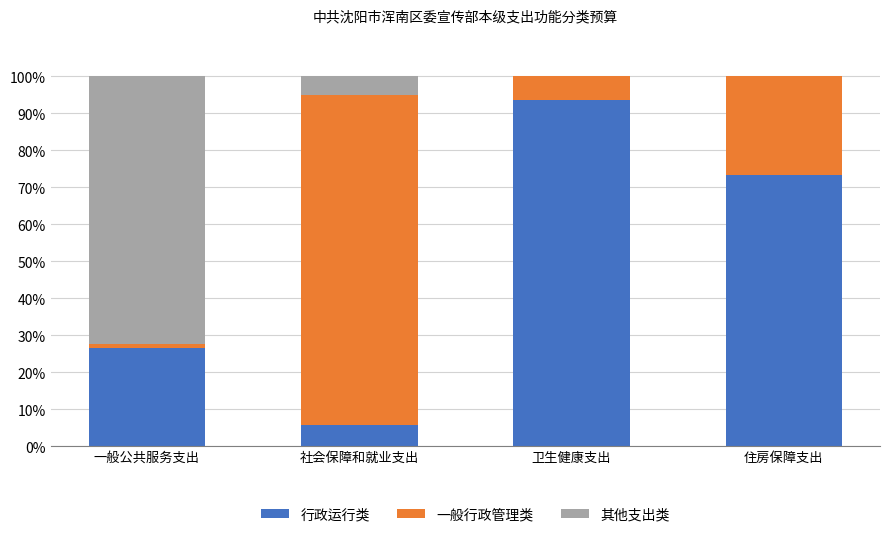

The 行政运行类 series shows 9.3 at 一般公共服务支出. True or false?

False